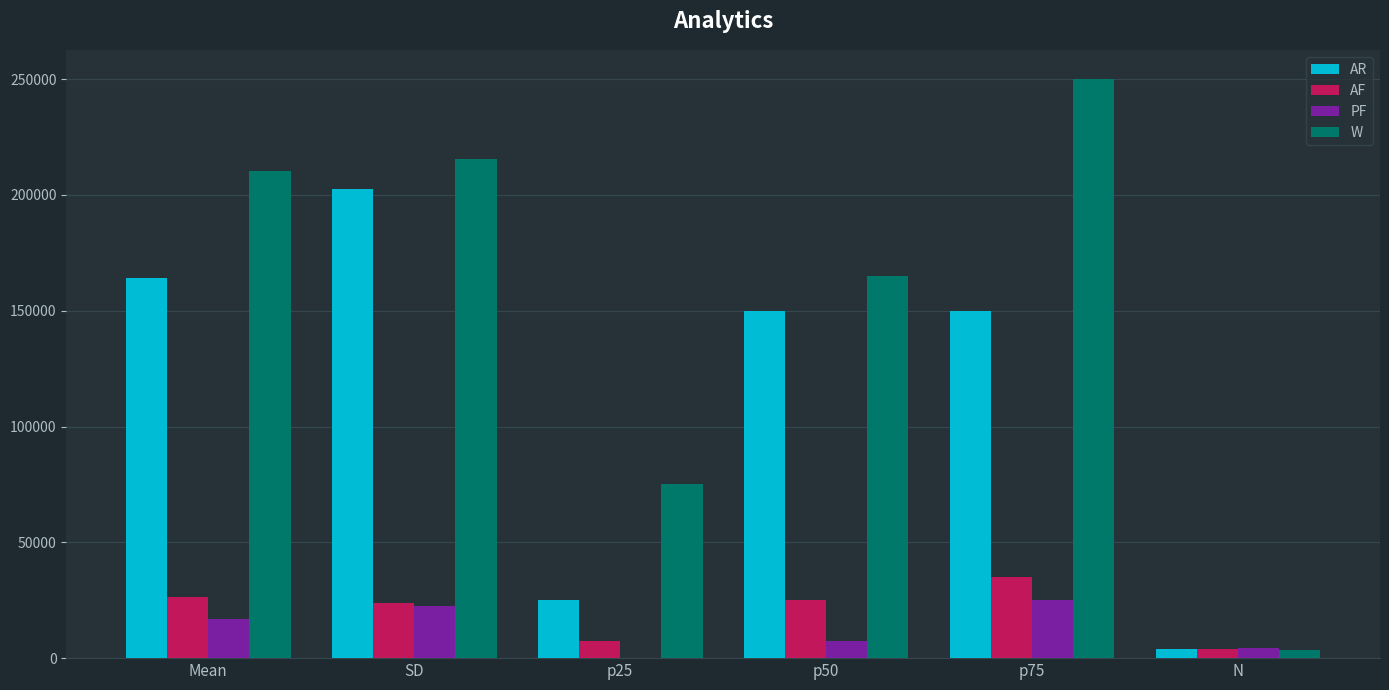

What is the maximum value for AF?

35000.0